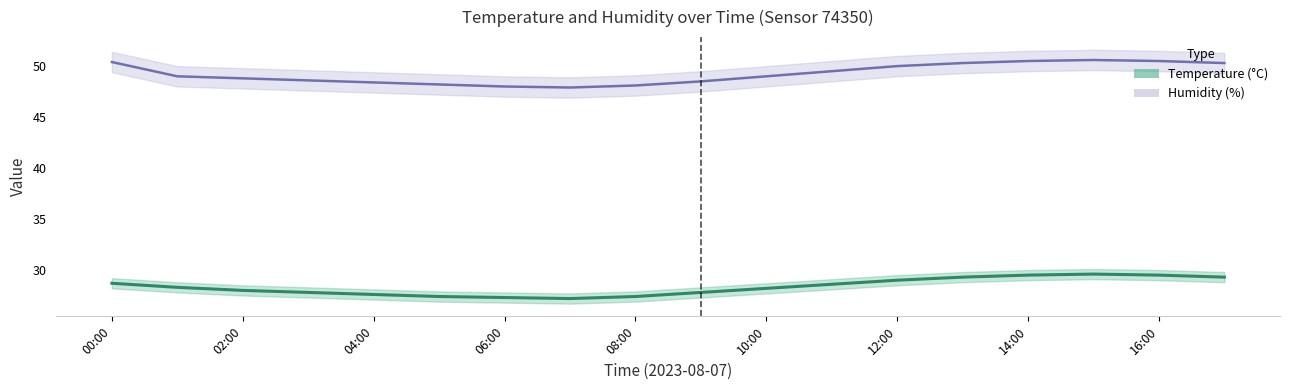

True or false: humidity and temperature intersect in this chart.

False